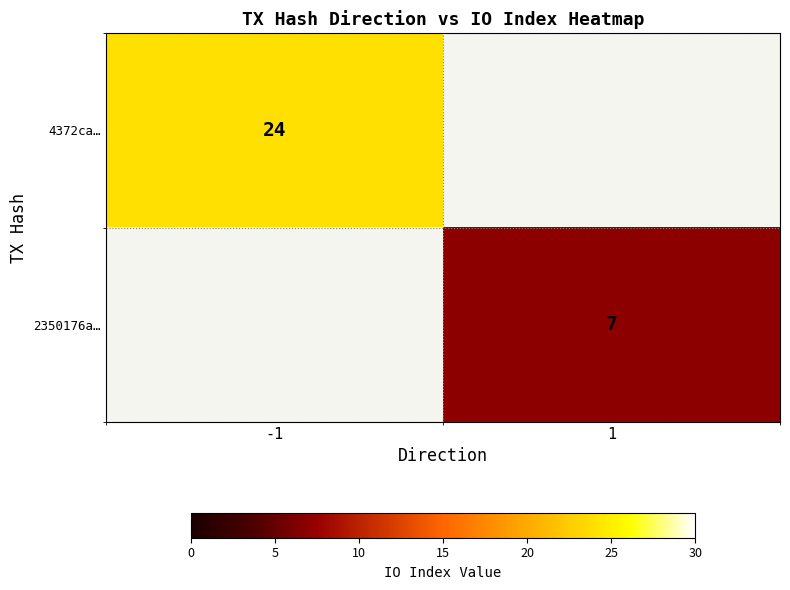

At which category does the chart reach its minimum across all series?

1